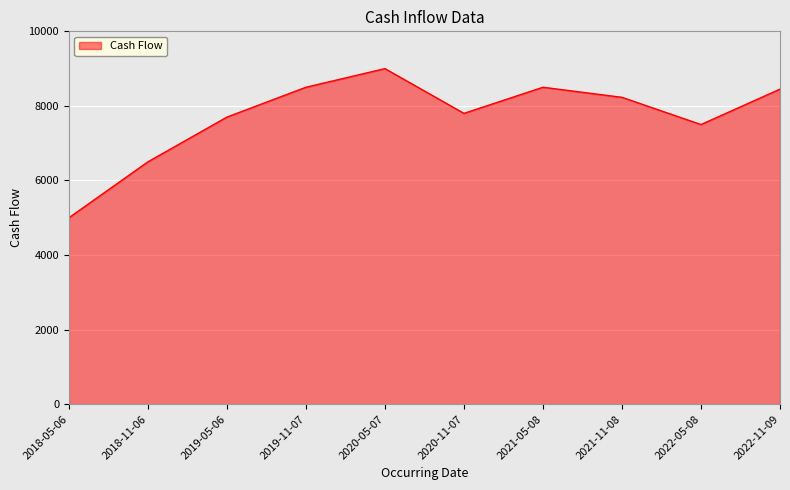

Reading right to left, transcribe all the data shown in this chart.

8450	7500	8230	8500	7800	9000	8500	7700	6500	5000